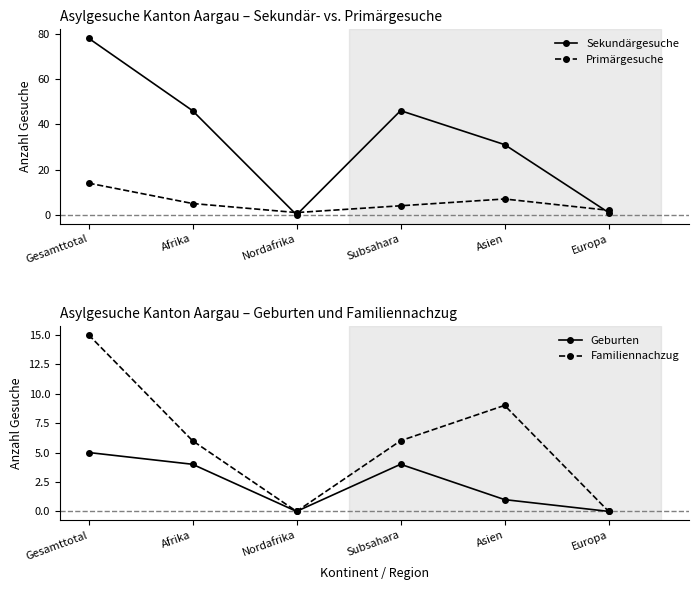

What is the difference between the second highest and second lowest values in the Primärgesuche series?

5